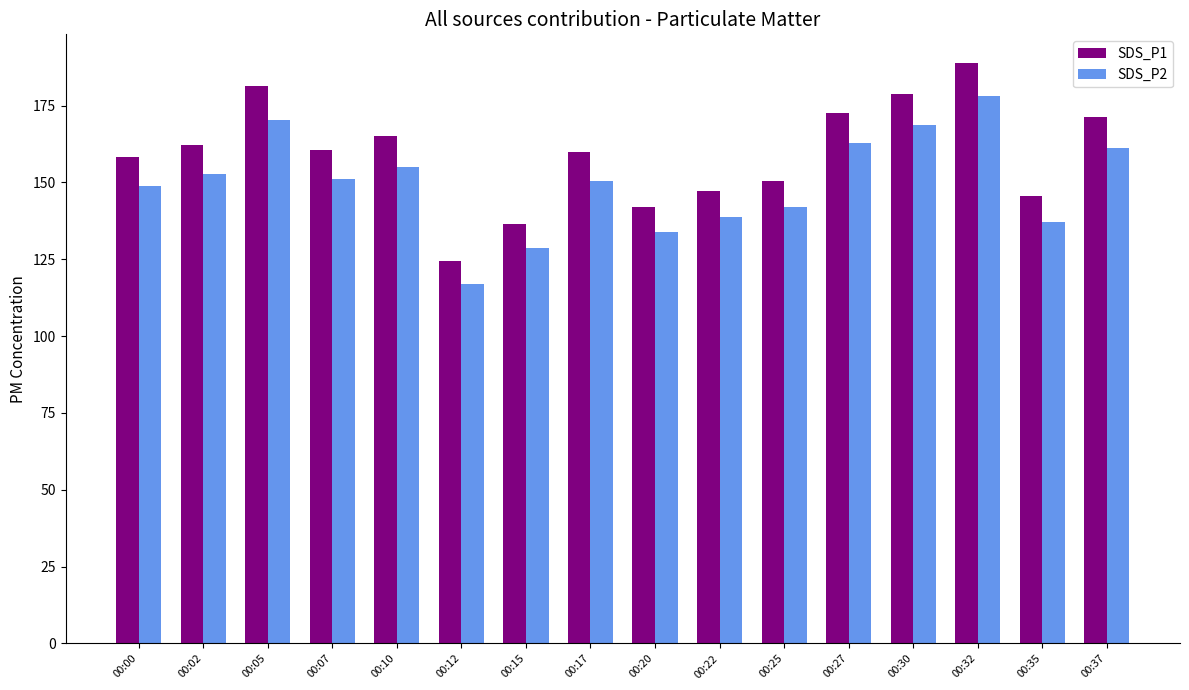

What is the total value across all series at 00:35?

282.7